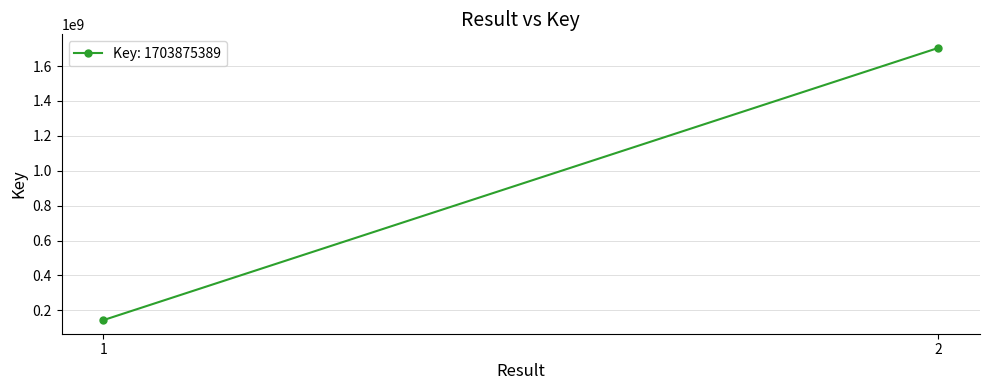

Which category has the lowest value across all series?

1